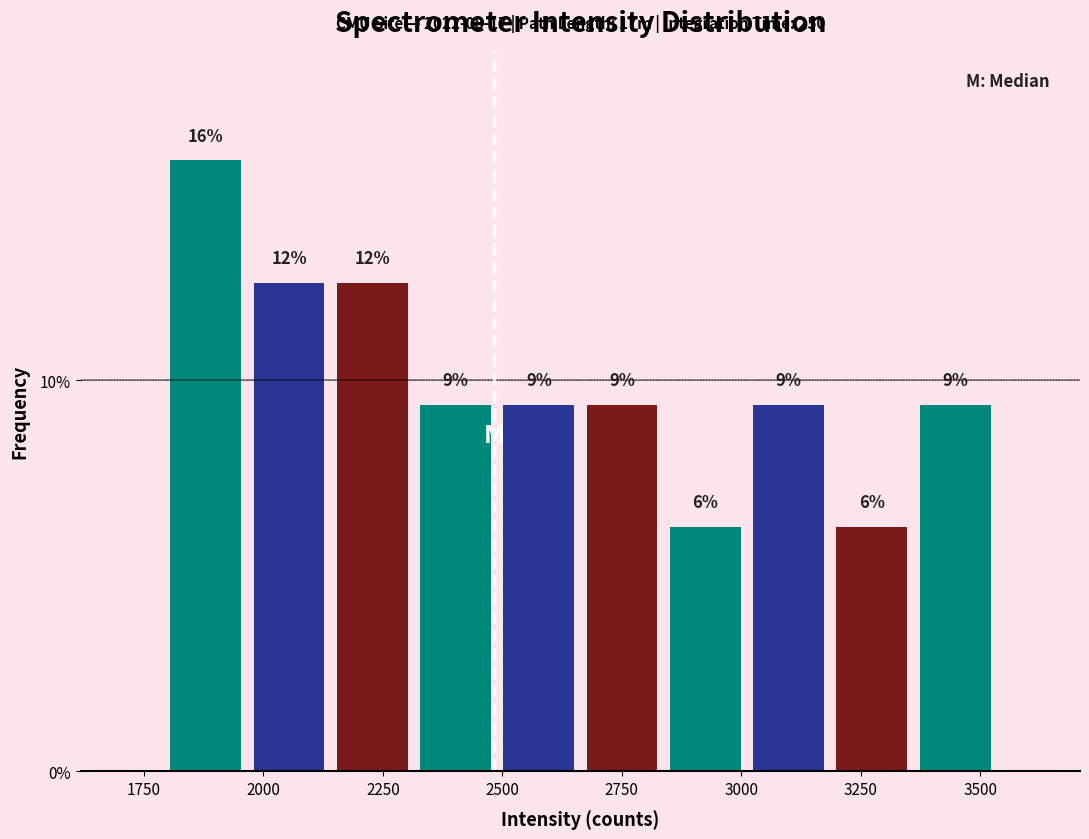

Around what value on the x-axis is the tallest bar? Give the approximate position of its centre, as read against the axis.

1900